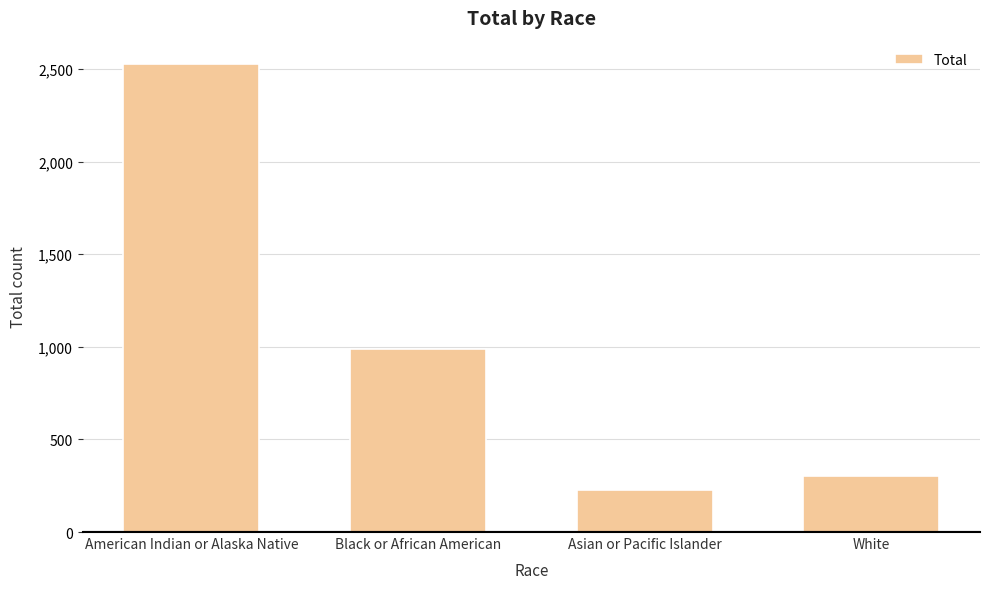

What is the maximum value shown in the chart?

2527